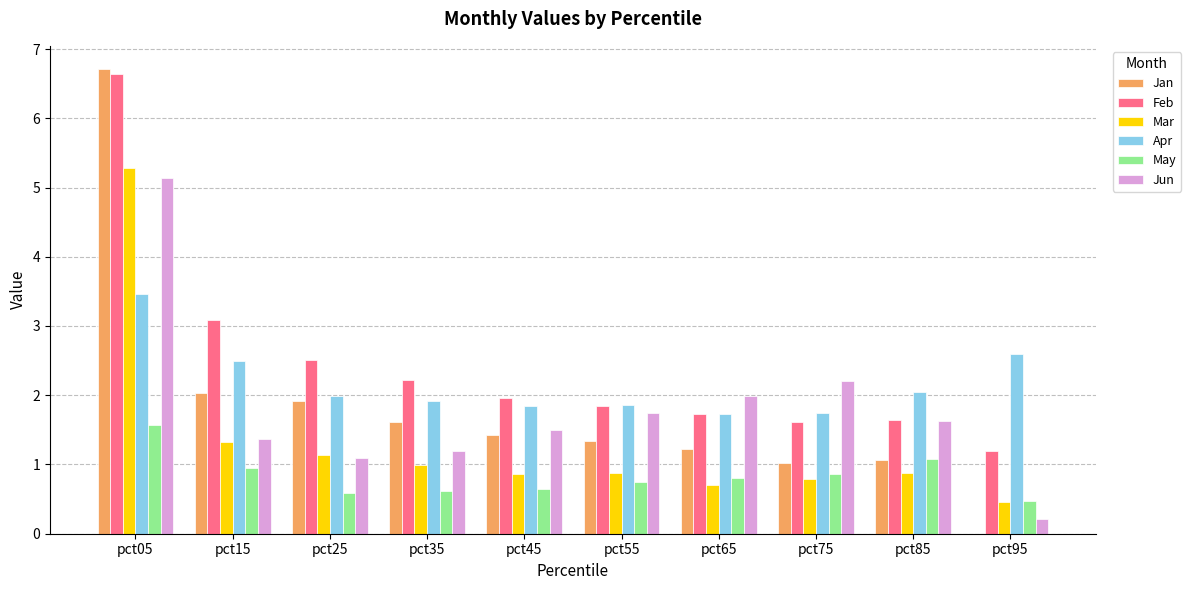

The value of May at pct85 is 1.7. True or false?

False